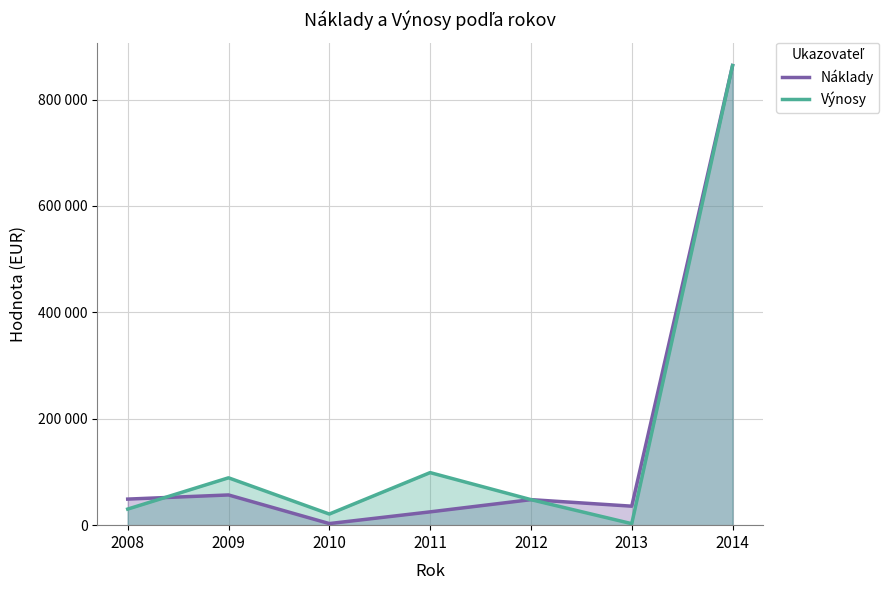

How many lines are shown in the chart?

2